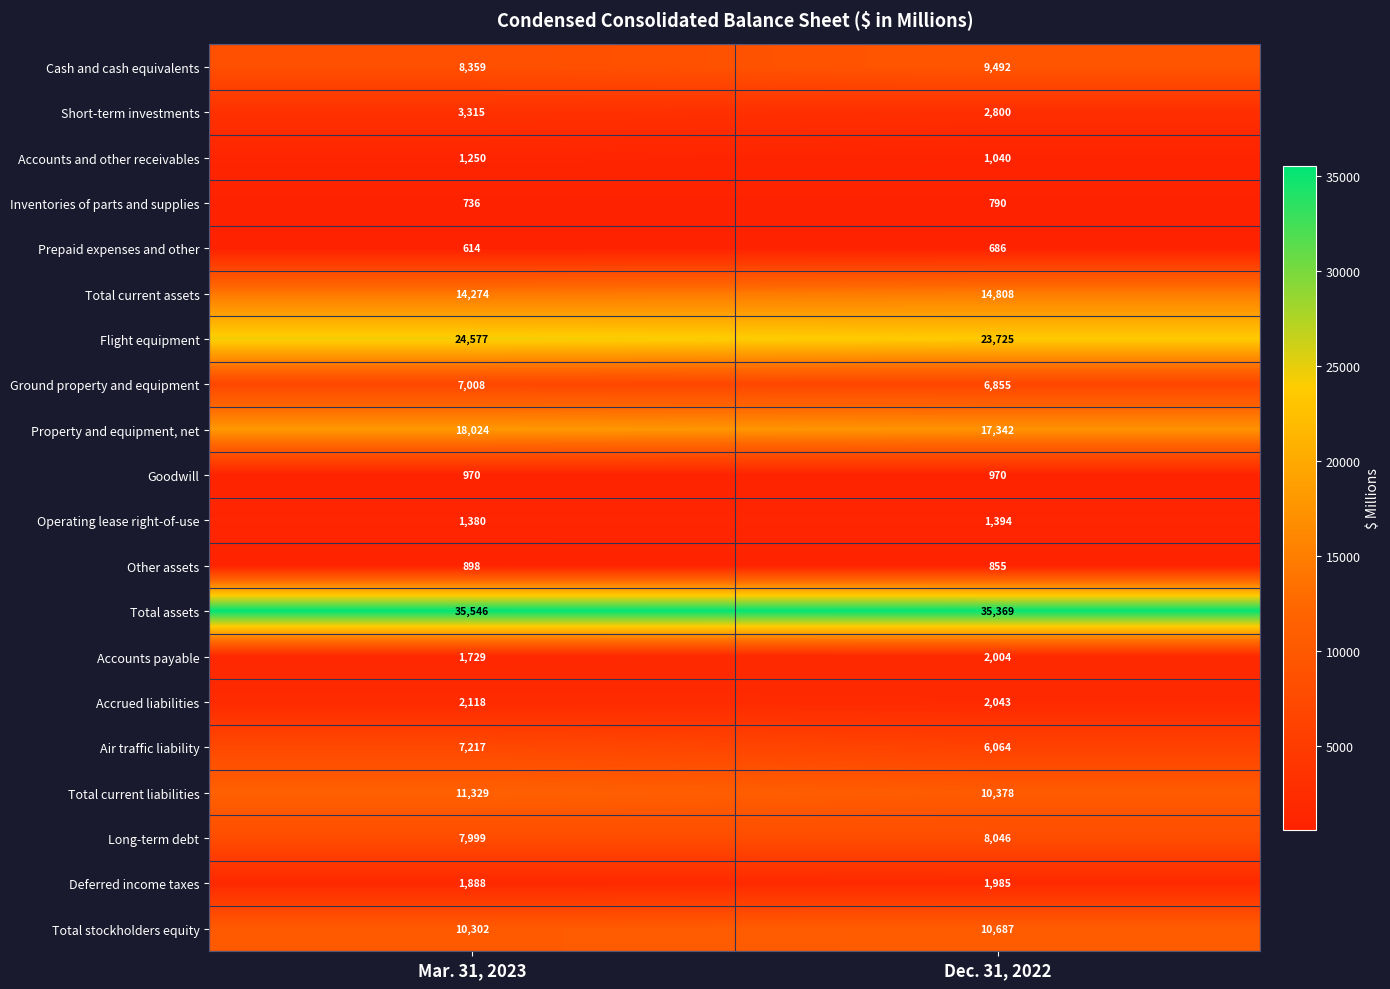

The Total stockholders equity series shows 10687 at Dec. 31, 2022. True or false?

True